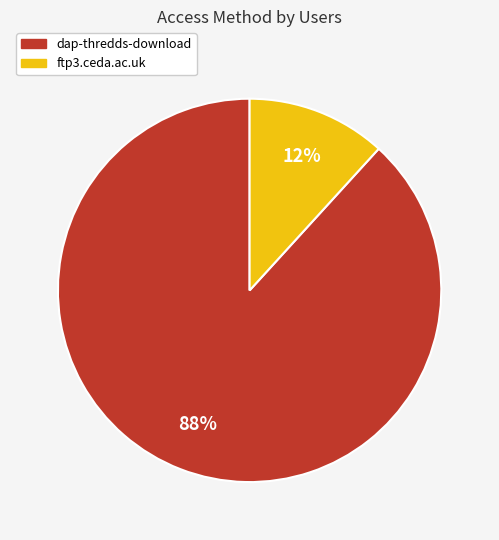

Which category accounts for the majority?

dap-thredds-download